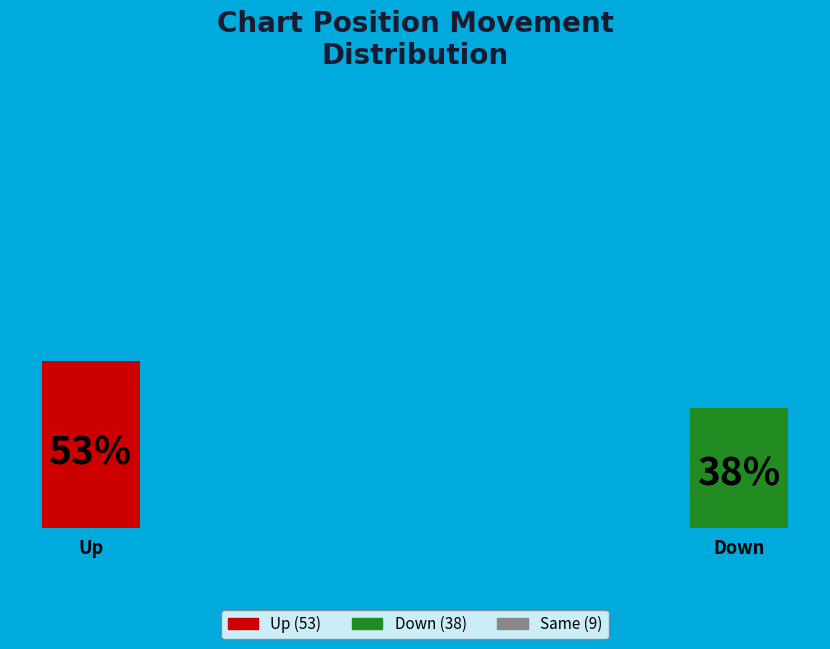

What is the change in value from up to down?

-15